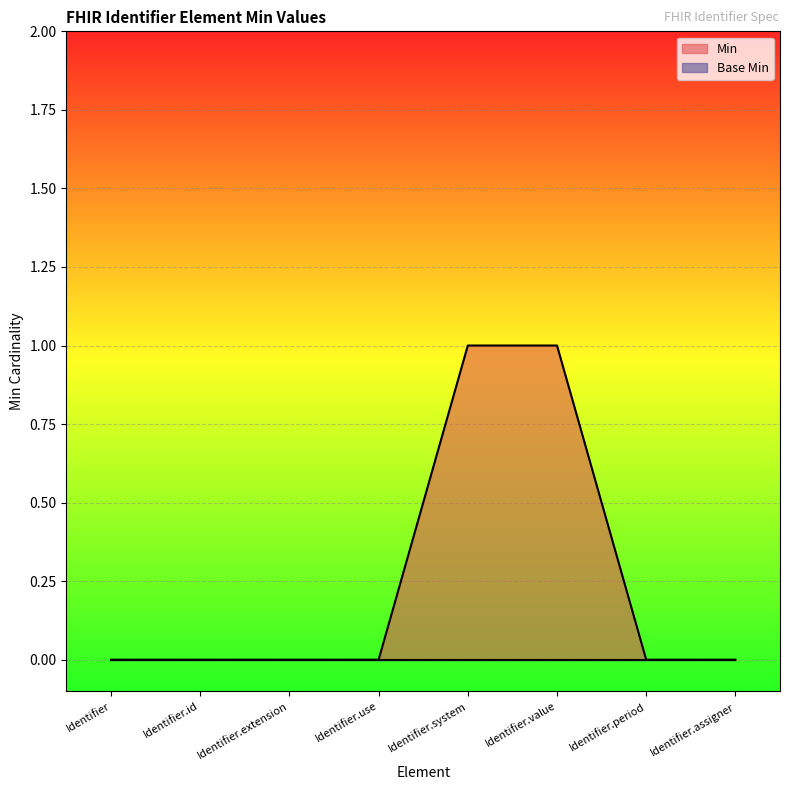

Rank the categories by value from highest to lowest.

Identifier.system, Identifier.value, Identifier, Identifier.id, Identifier.extension, Identifier.use, Identifier.period, Identifier.assigner